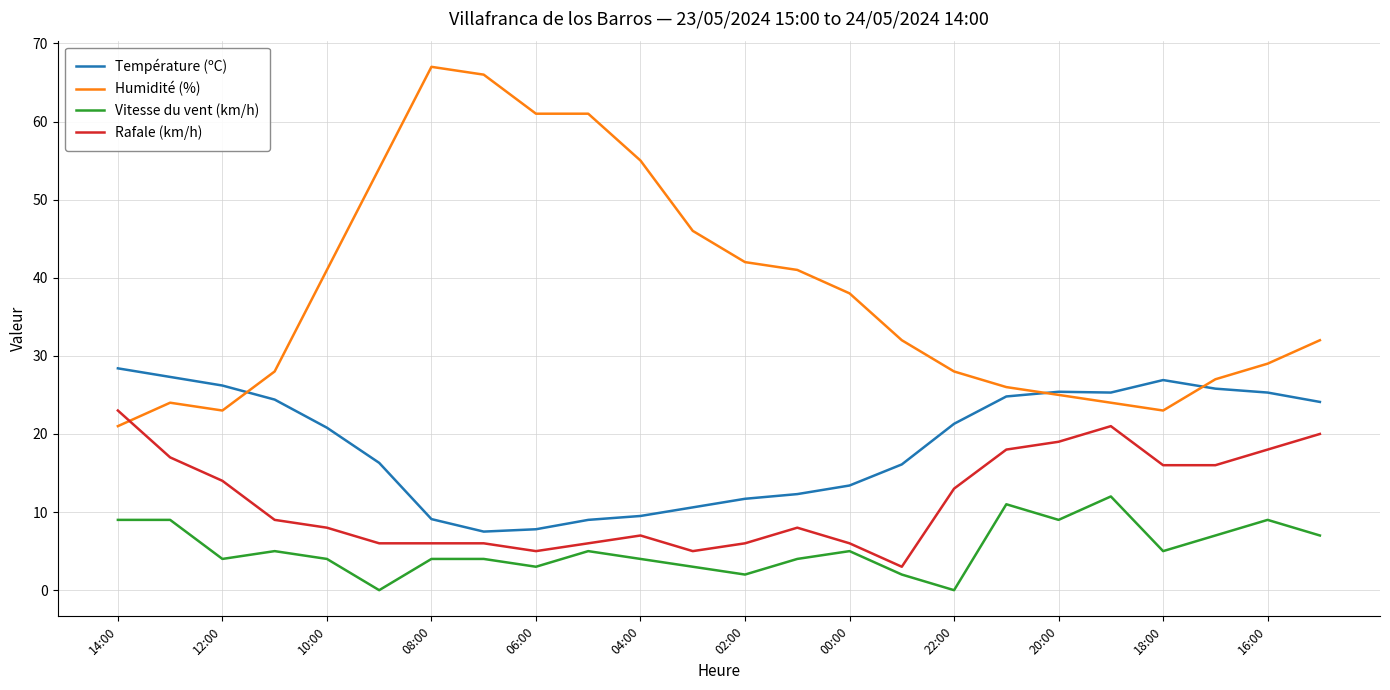

True or false: Température (ºC) and Rafale (km/h) cross at least once.

False